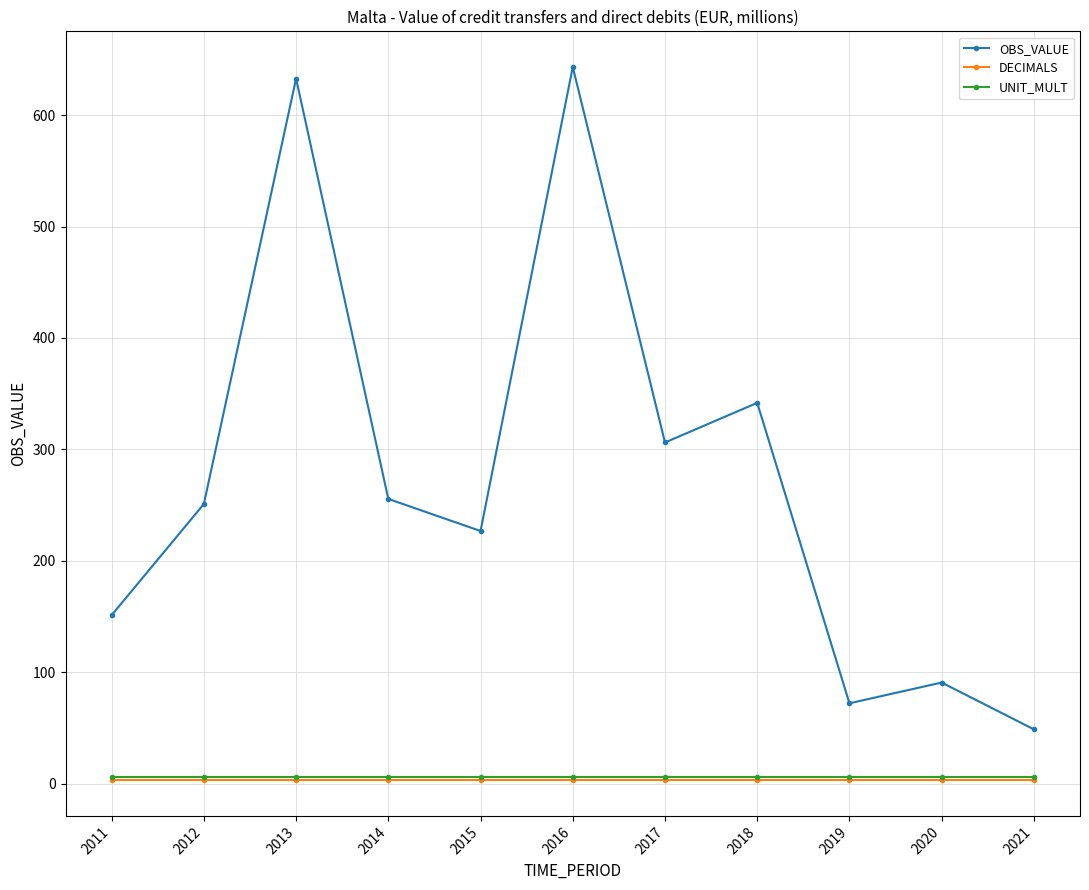

How many lines are shown in the chart?

3